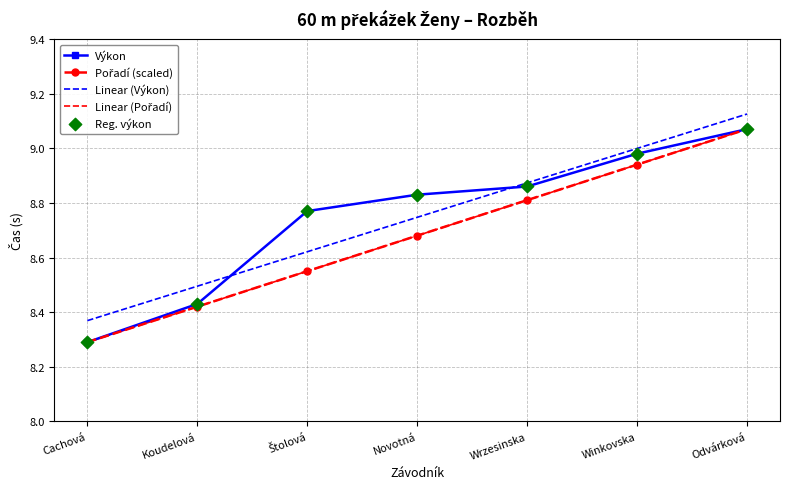

Which series reaches the maximum Y coordinate?

Pořadí